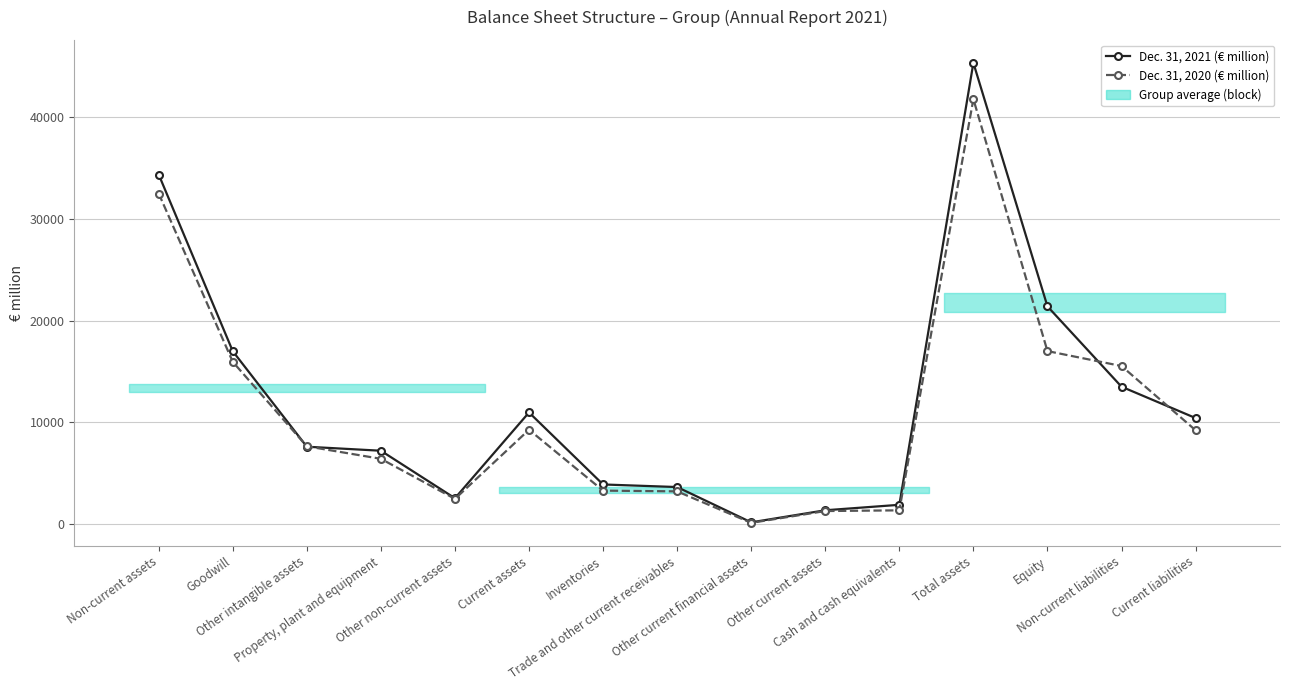

Which series ends up on top after the final intersection of Dec. 31, 2021 (€ million) and Dec. 31, 2020 (€ million)?

Dec. 31, 2021 (€ million)